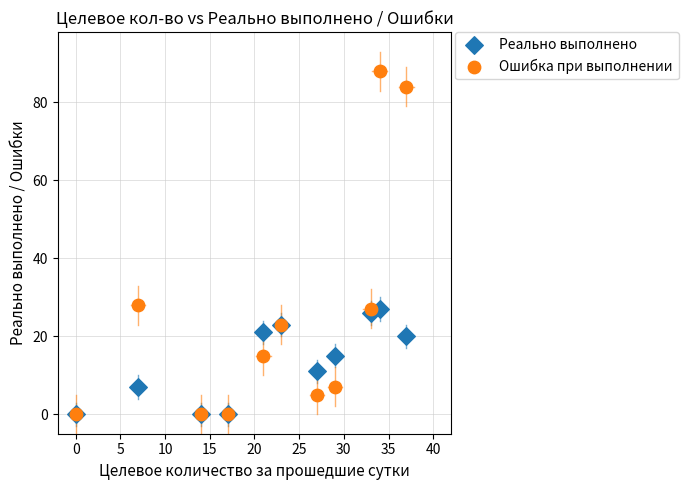

What are all the series names shown in the legend?

Реально выполнено, Ошибка при выполнении